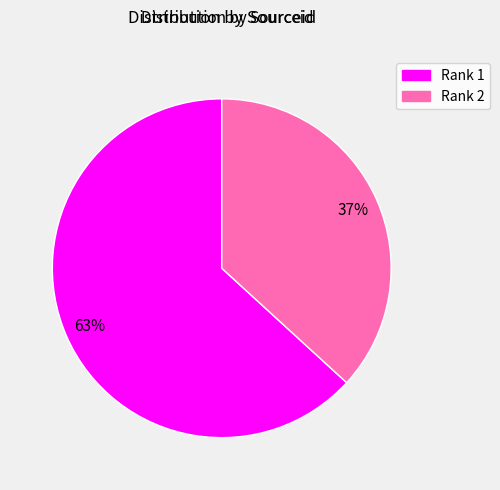

Which has a higher value, Rank 2 or Rank 1?

Rank 1